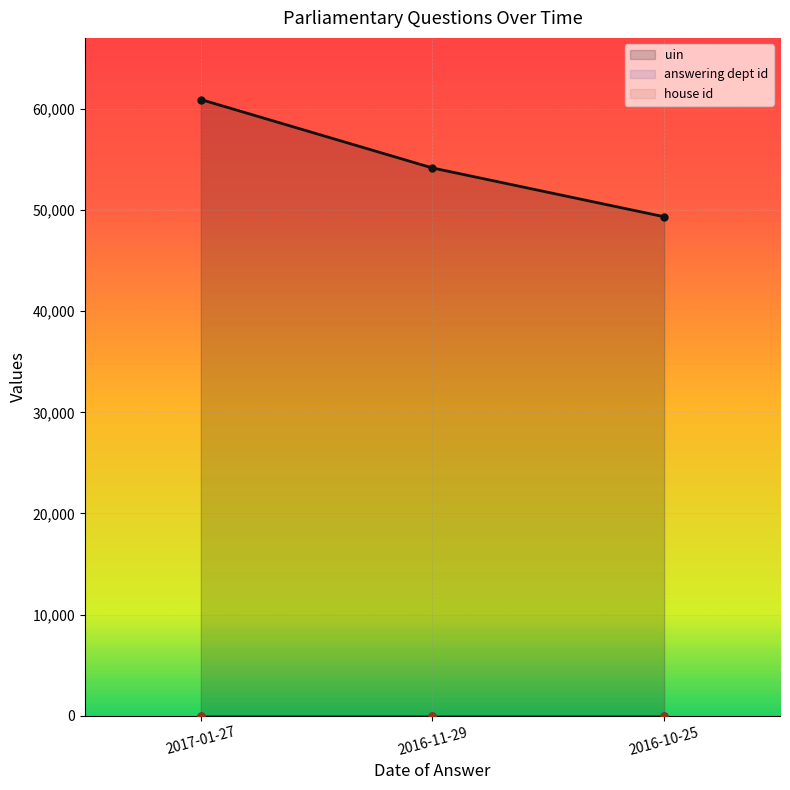

What is the label of the 3rd point from the left?

2016-10-25